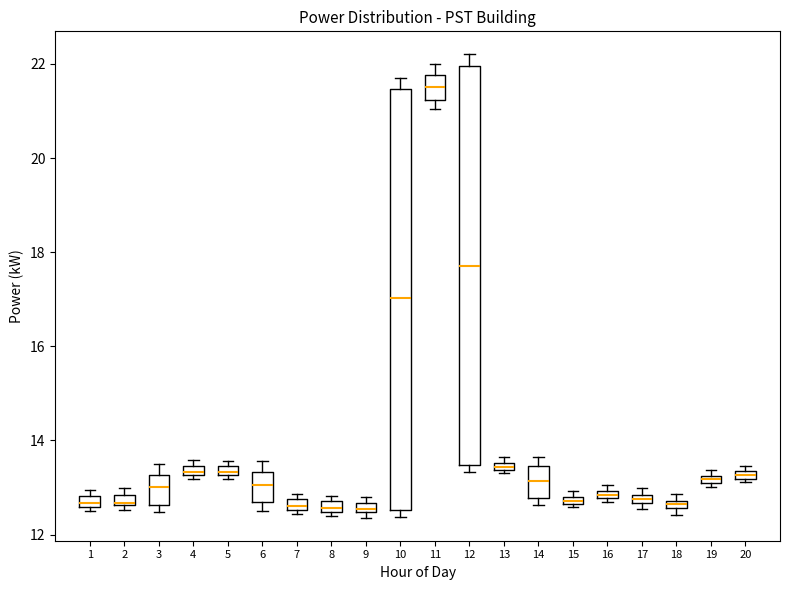

Where is the lower edge of the box at x = 10 on the y-axis? The values are not printed on the chart, so give them approximately, as read against the axis.

12.6